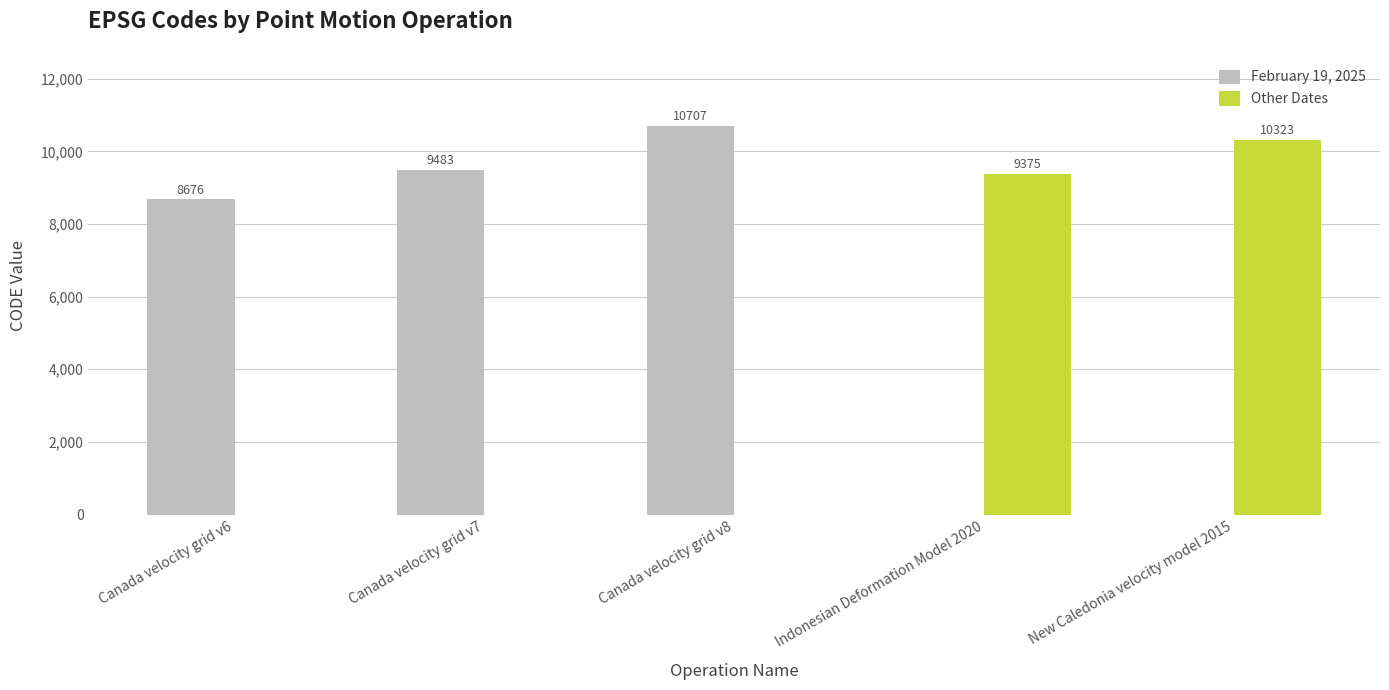

Between Indonesian Deformation Model 2020 and New Caledonia velocity model 2015, which series saw the biggest shift?

Other Dates